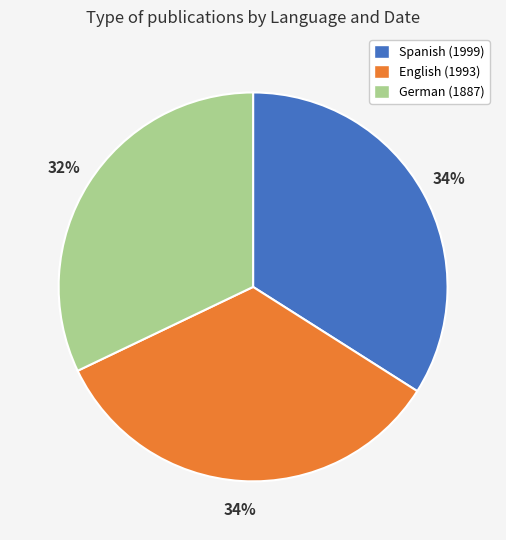

How many segments does this pie chart have?

3